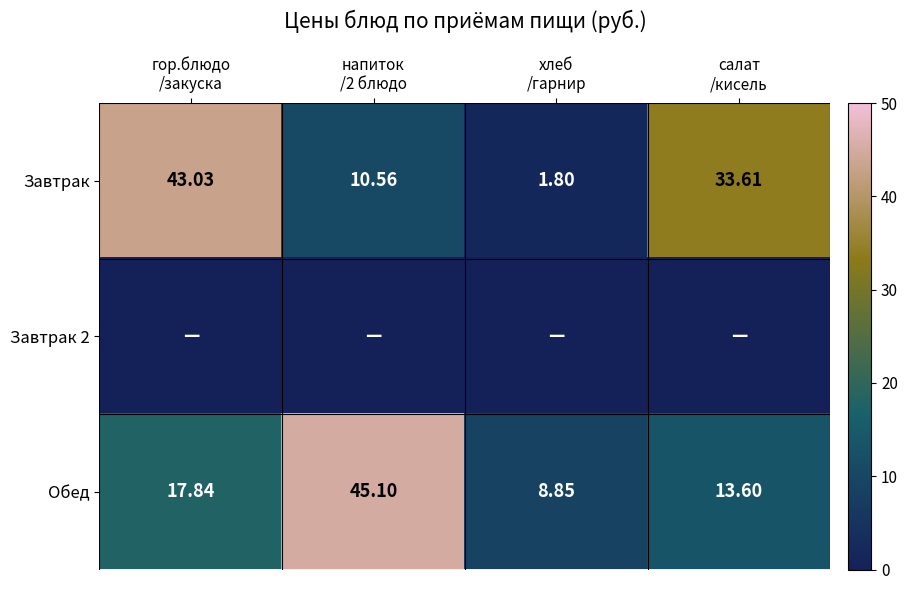

What is the difference between the highest and lowest values at гор.блюдо
/закуска?

43.0